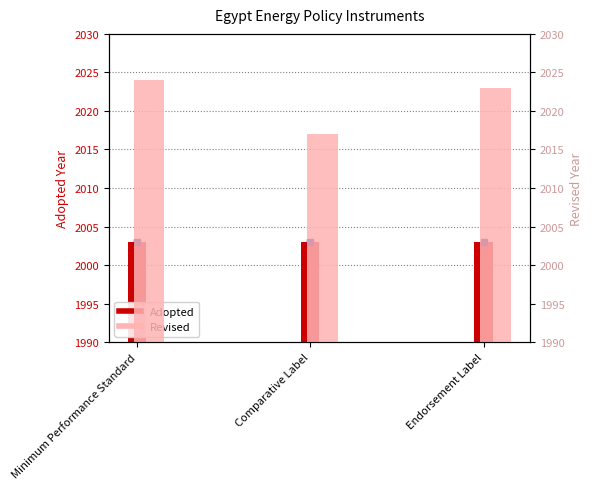

At which label is Revised closest to 2020?

Comparative Label